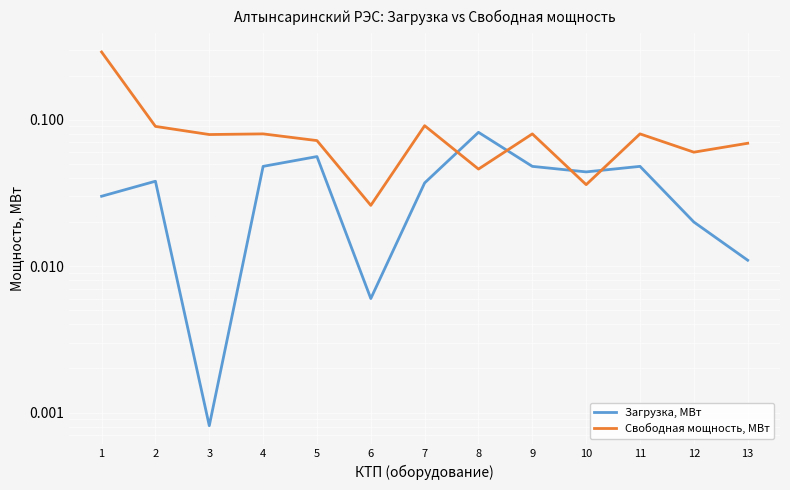

Rank the categories by Загрузка, МВт value from highest to lowest.

8, 5, 4, 9, 11, 10, 2, 7, 1, 12, 13, 6, 3